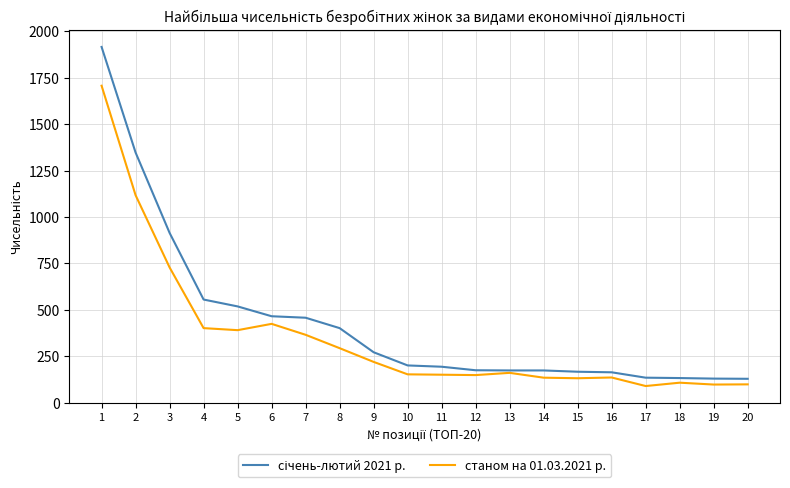

What is the spread (max minus min) of values at 11?

43